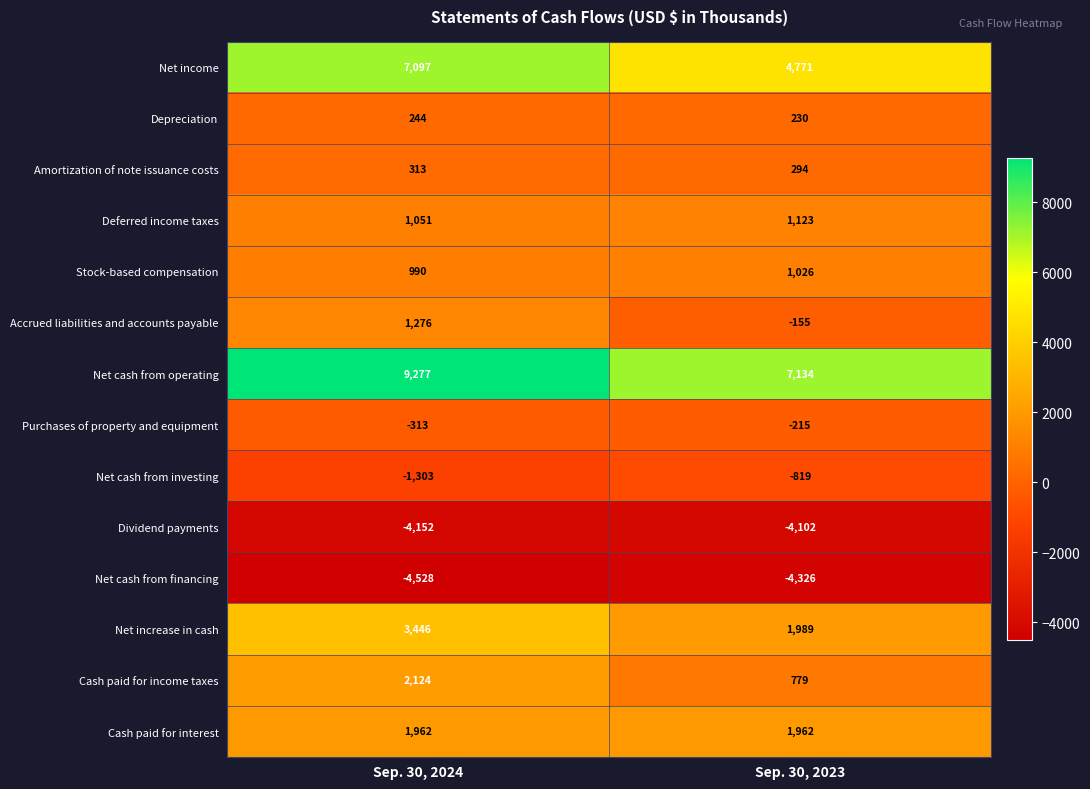

Is the value of Cash paid for interest at Sep. 30, 2023 greater than the value of Net cash from operating at Sep. 30, 2024?

No